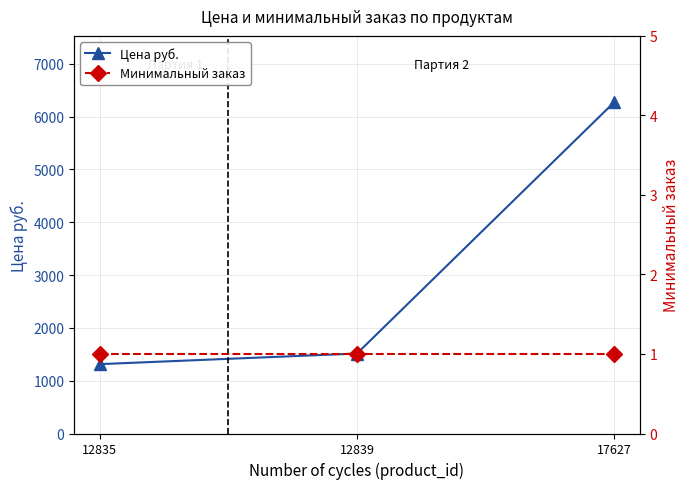

Which category has the highest value in the Цена руб. series?

17627